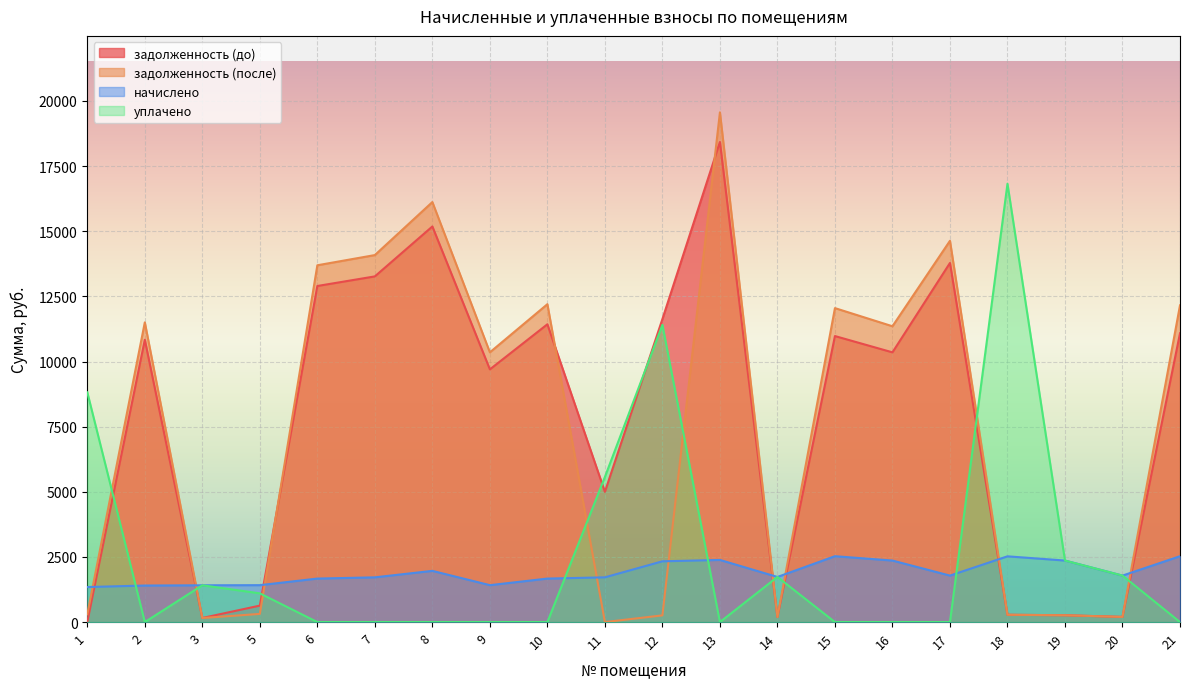

What is the difference between the highest and lowest values at 21?

12156.4